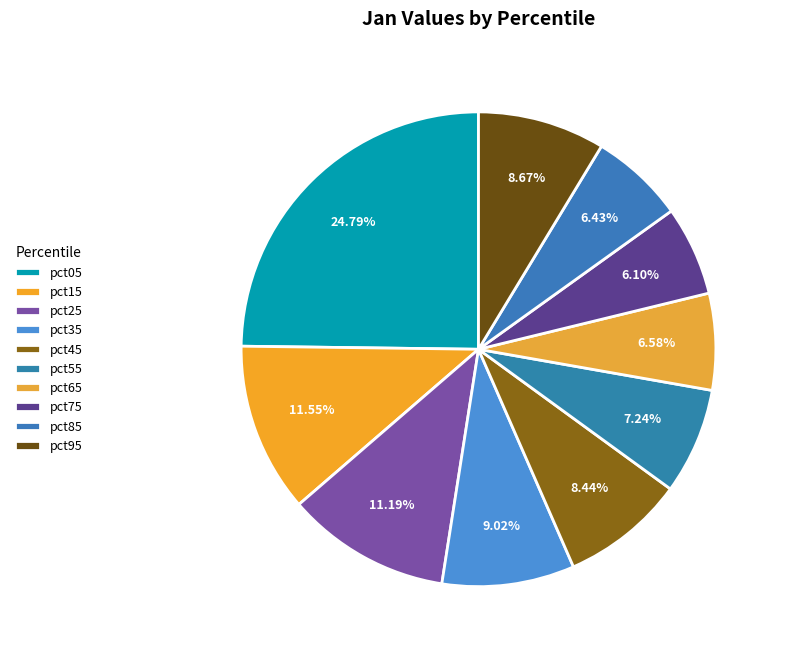

How many segments does this pie chart have?

10